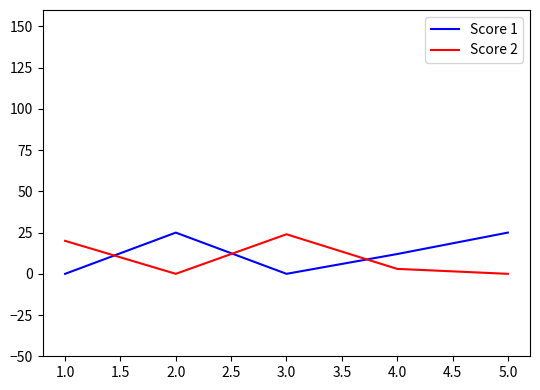

At which label does Score 2 first exceed 3?

1.0